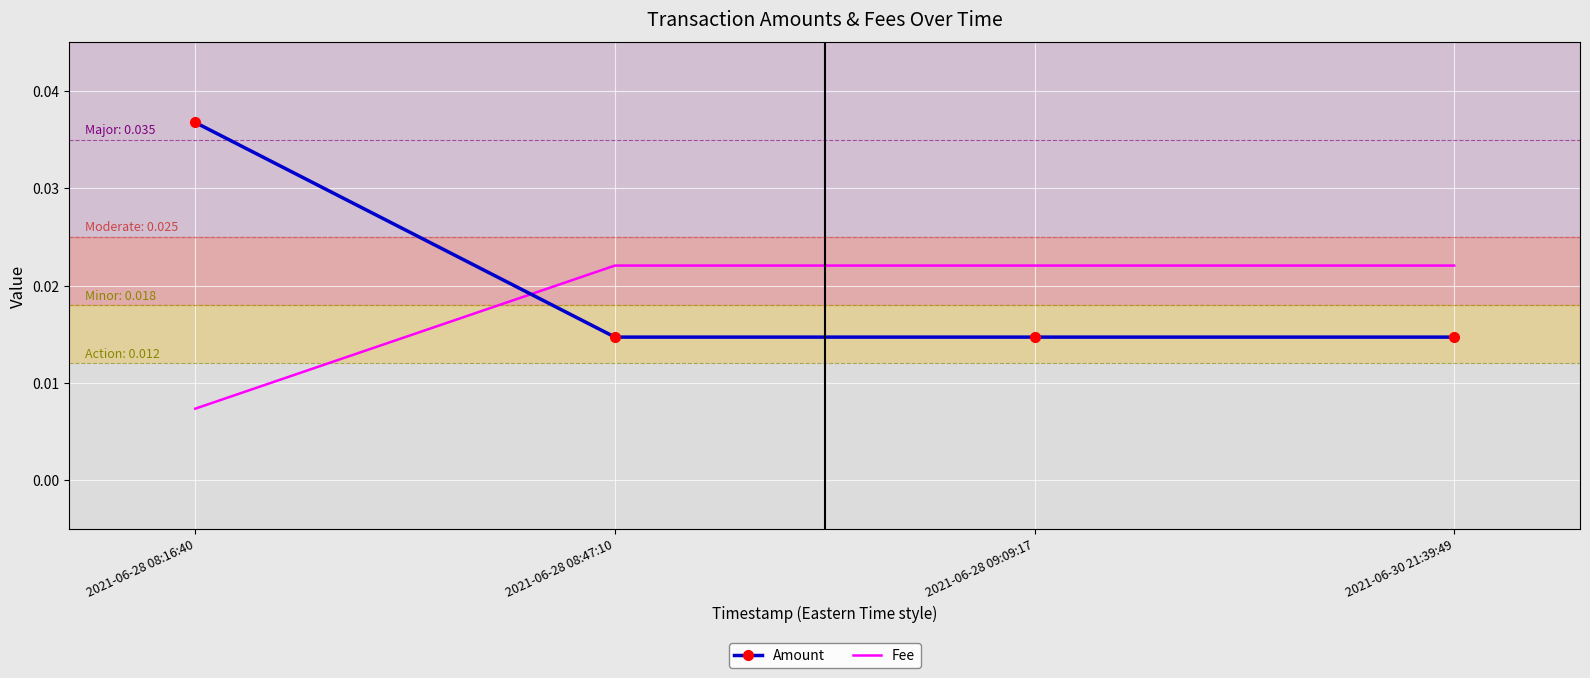

At 2021-06-28 09:09:17, list the series in order from smallest to largest.

Amount, Fee